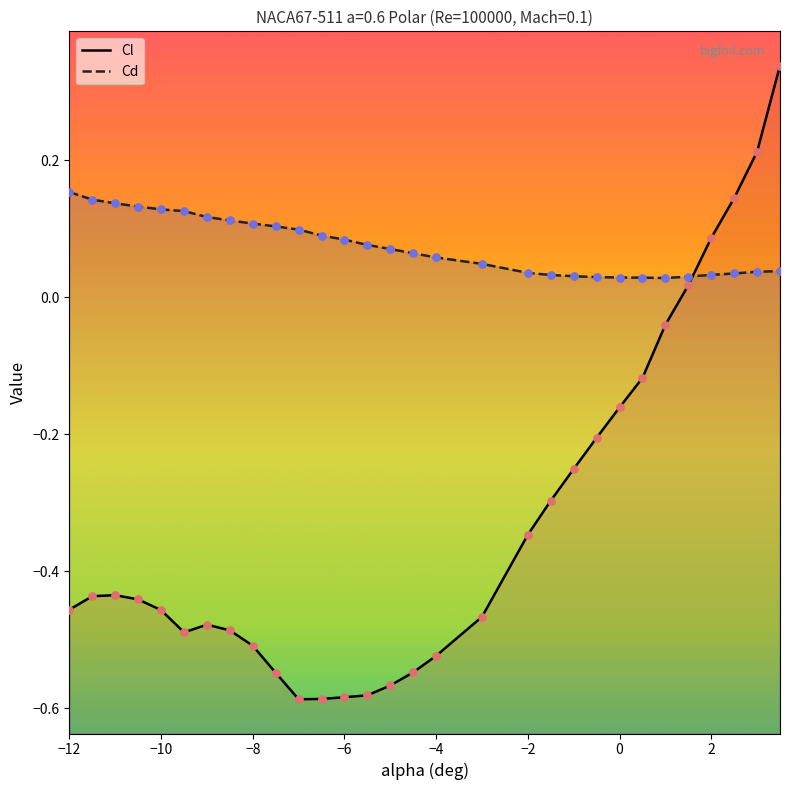

Which series has the largest total across all categories?

Cd